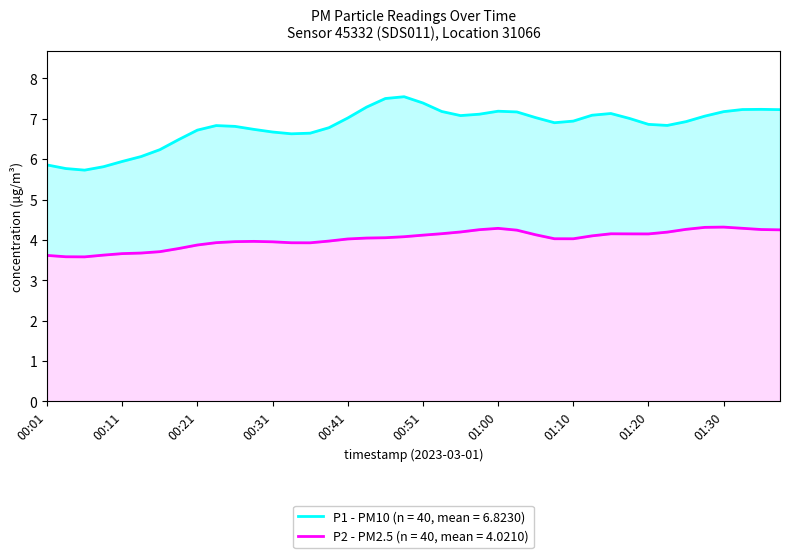

Between 00:36 and 01:37, which series saw the biggest shift?

P1